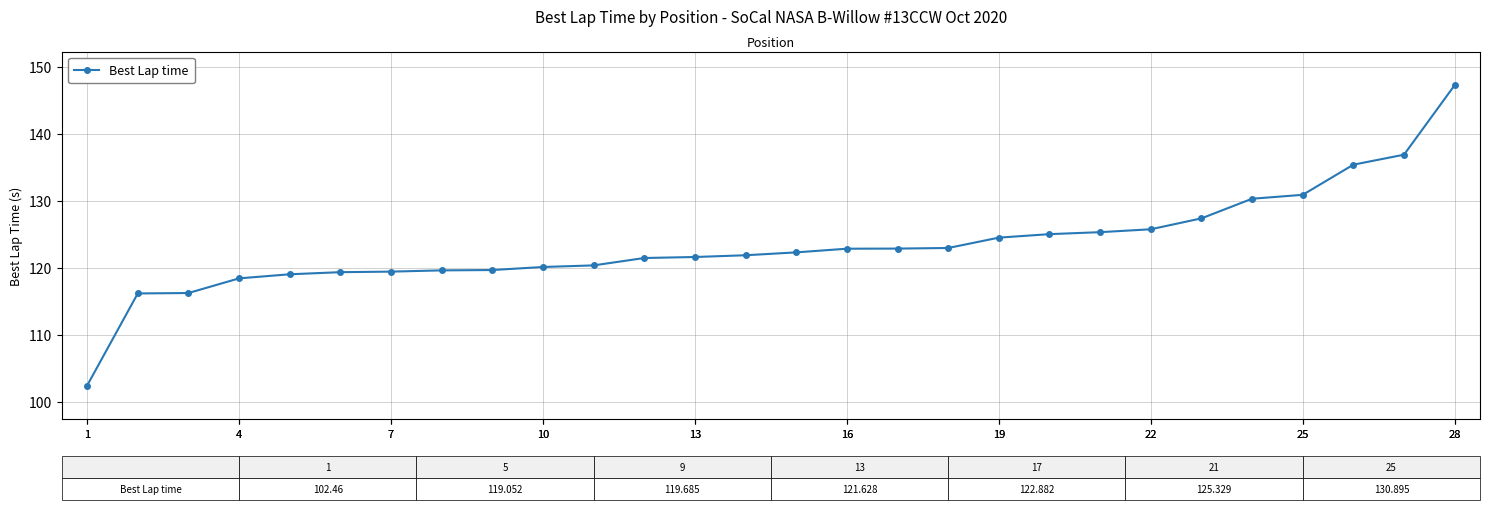

Reading left to right, extract all data points from this chart.

102.5	116.2	116.3	118.4	119.1	119.4	119.4	119.6	119.7	120.1	120.4	121.5	121.6	121.9	122.3	122.9	122.9	123.0	124.5	125.0	125.3	125.8	127.4	130.3	130.9	135.4	136.9	147.2